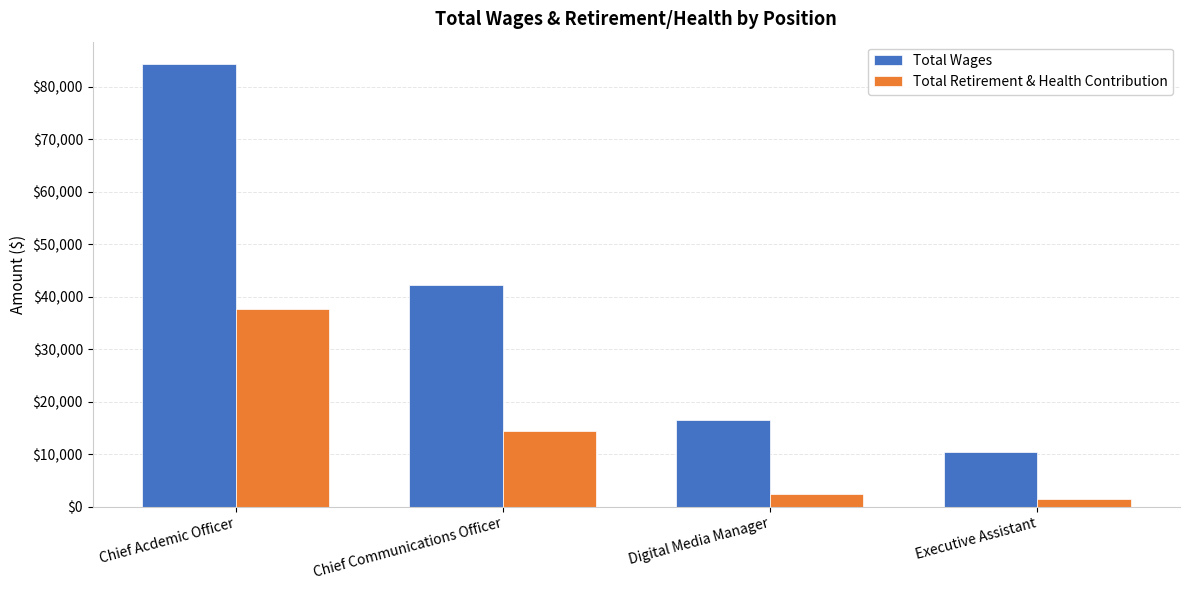

How many values in the Total Retirement & Health Contribution series are below 14428?

2